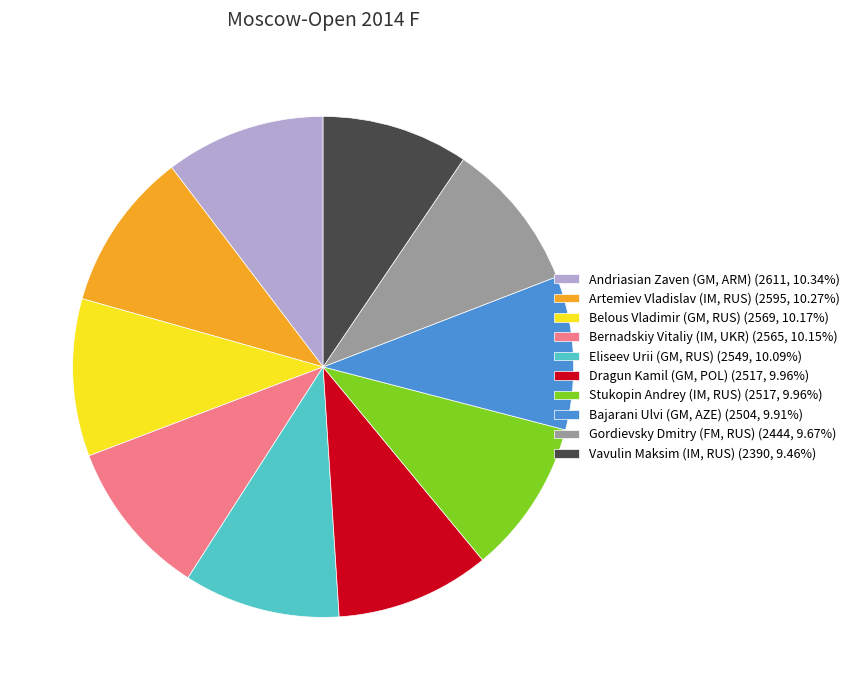

Is there any slice that represents more than half of the pie?

No